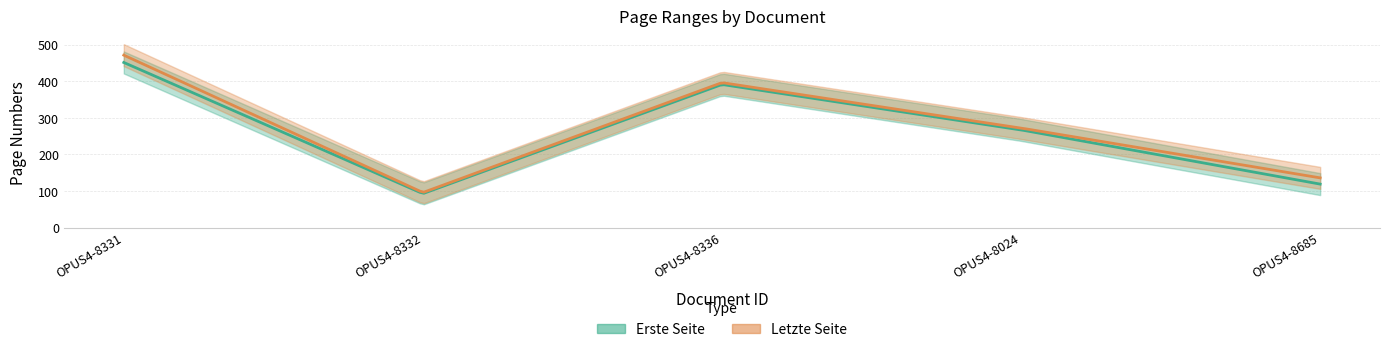

Which series has the largest total across all categories?

Letzte Seite